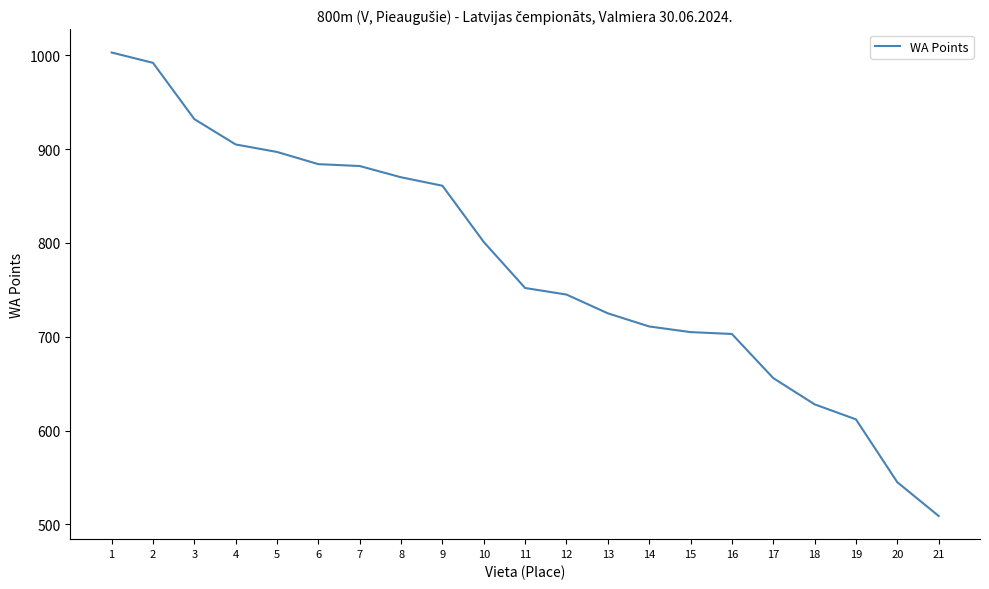

True or false: the data shows 725 at 13.

True